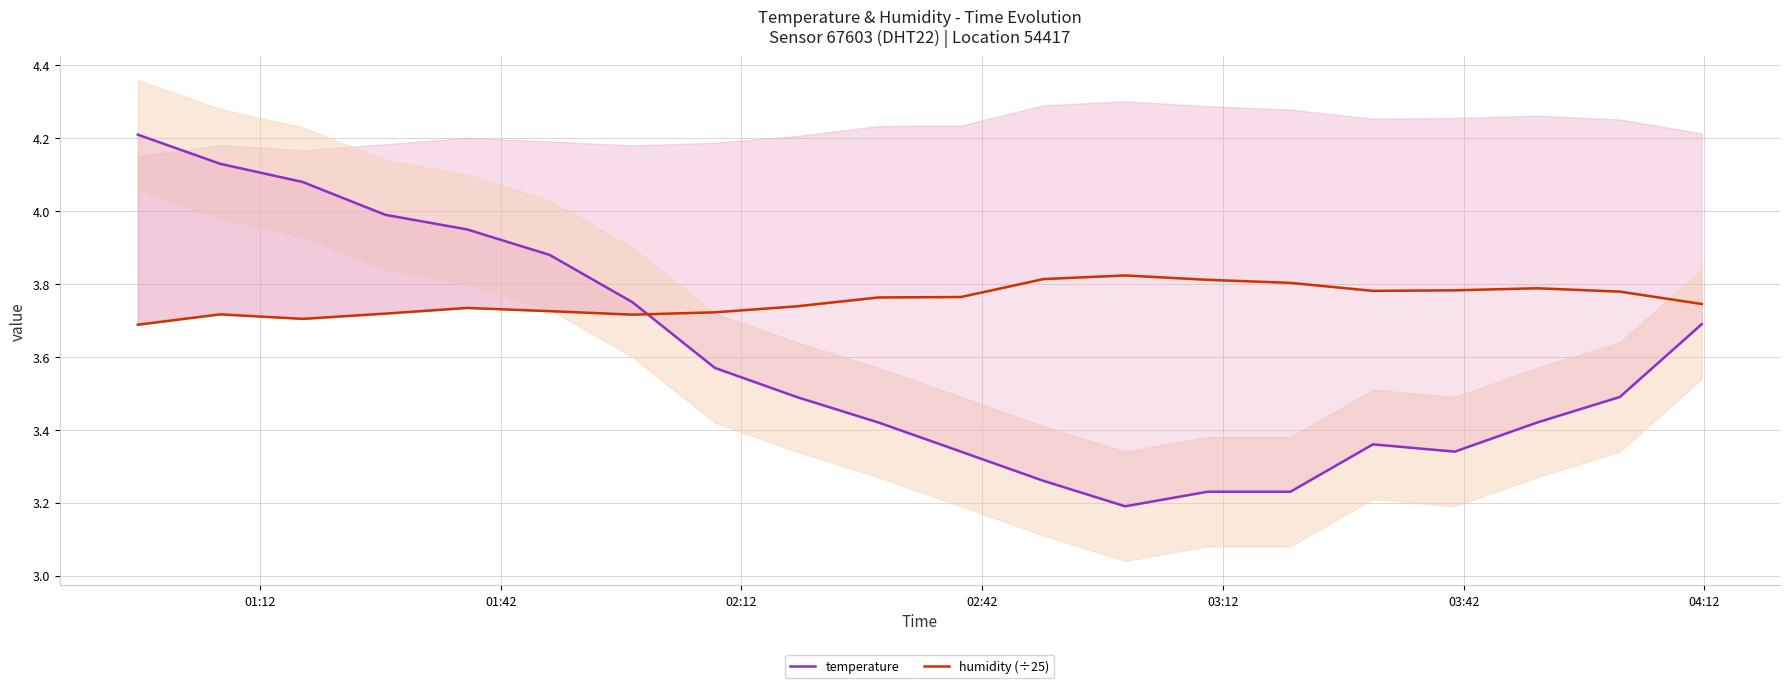

What is the minimum value shown in the chart?

3.2